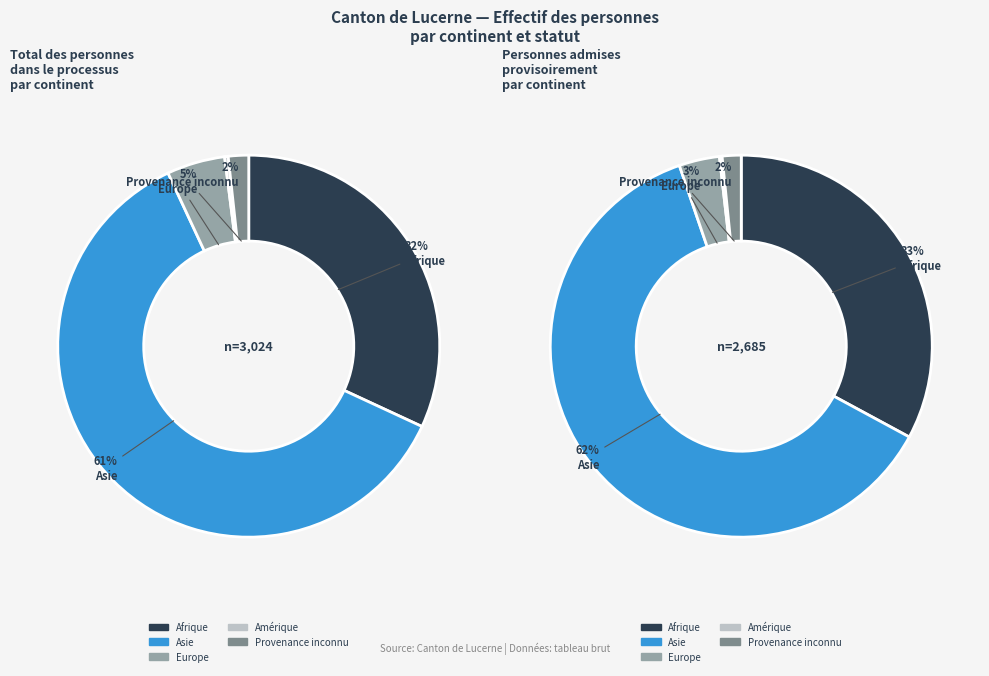

Combined, do Europe and Asie account for over 50%?

Yes